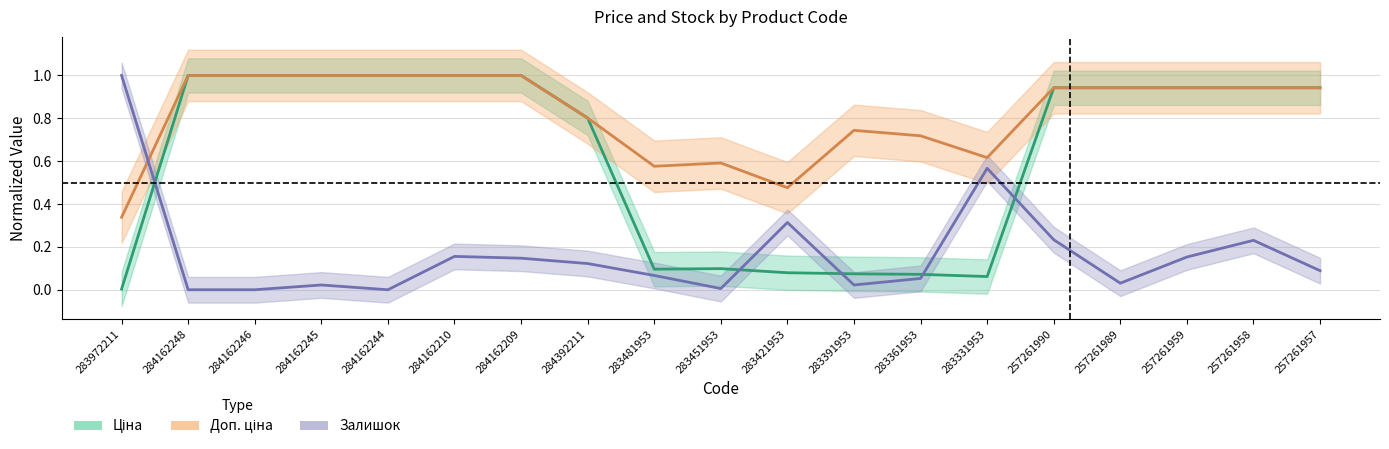

What is the label of the 6th point from the left?

284162210